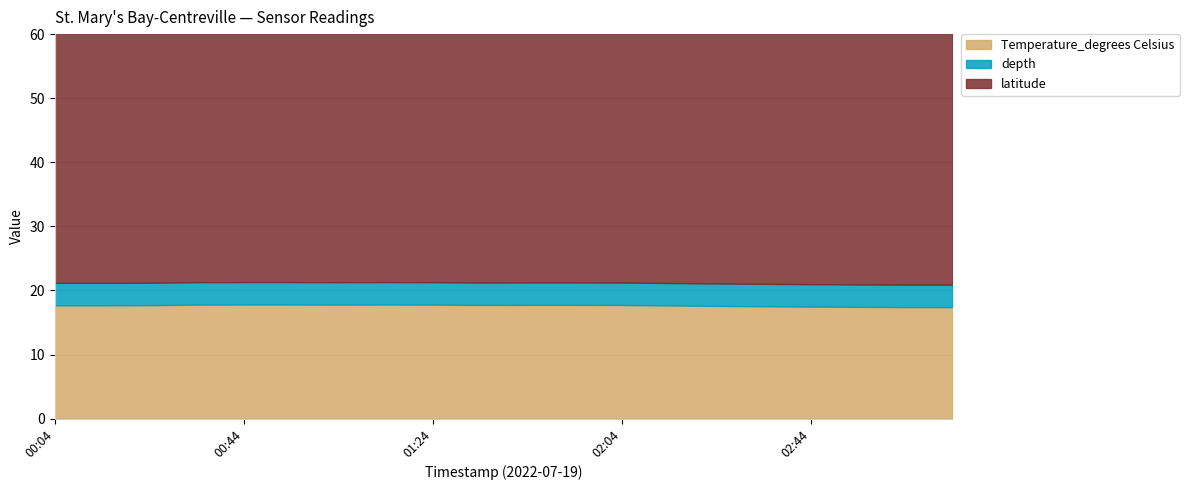

Which category has the lowest value in the Temperature_degrees Celsius series?

2022-07-19T03:04:00